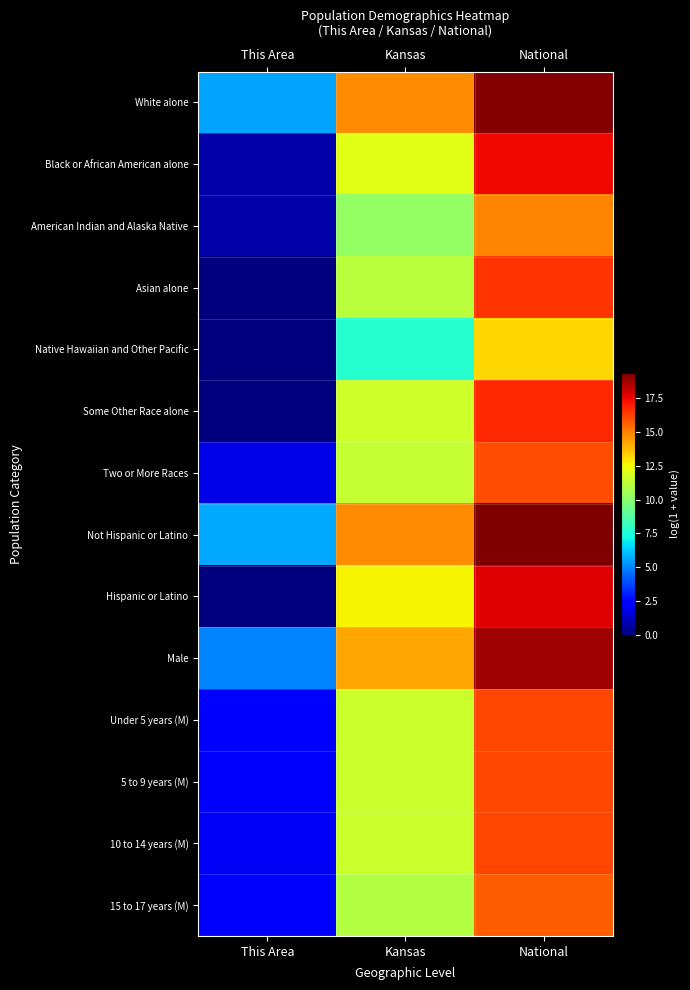

Rank the series at This Area from lowest to highest value.

Asian alone, Native Hawaiian and Other Pacific, Some Other Race alone, Hispanic or Latino, Black or African American alone, American Indian and Alaska Native, Two or More Races, 10 to 14 years (M), 15 to 17 years (M), 5 to 9 years (M), Under 5 years (M), Male, White alone, Not Hispanic or Latino